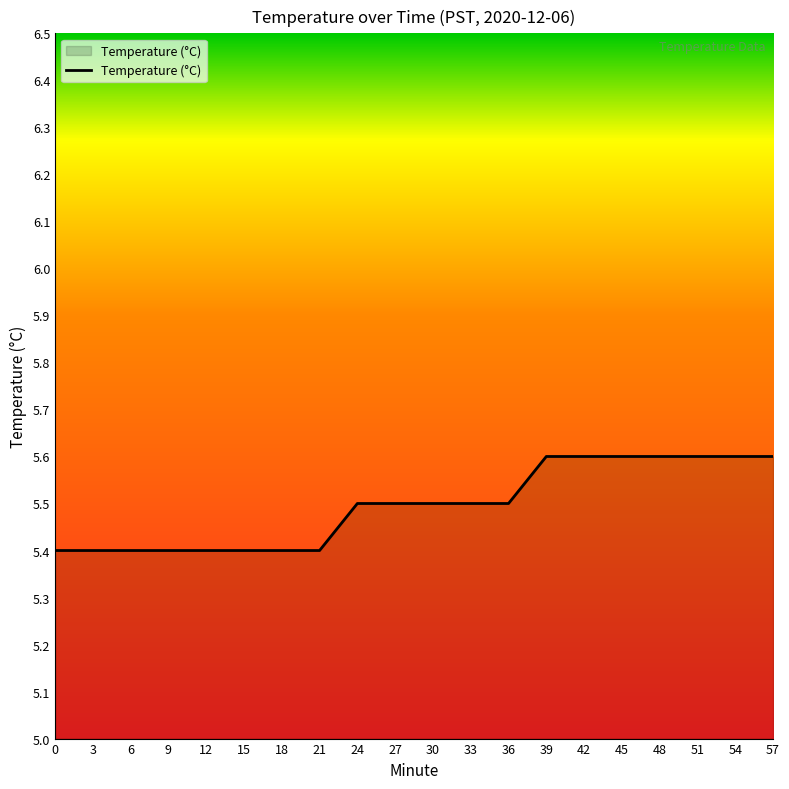

Does the chart display data point markers on the line(s)?

No